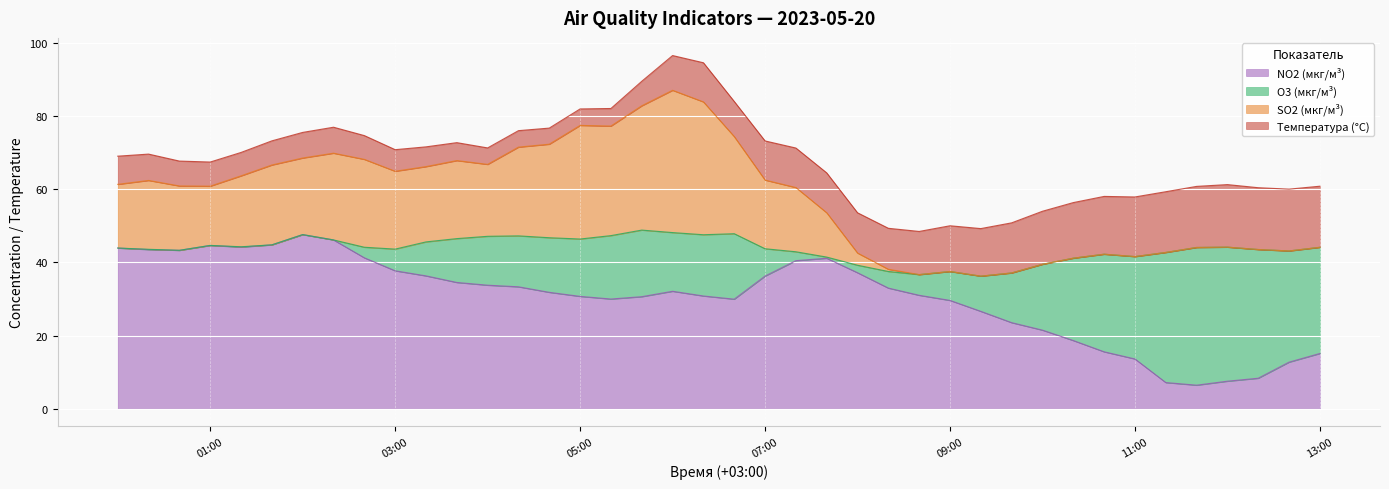

What is the lowest value of the NO2 (мкг/м³) series?

6.5